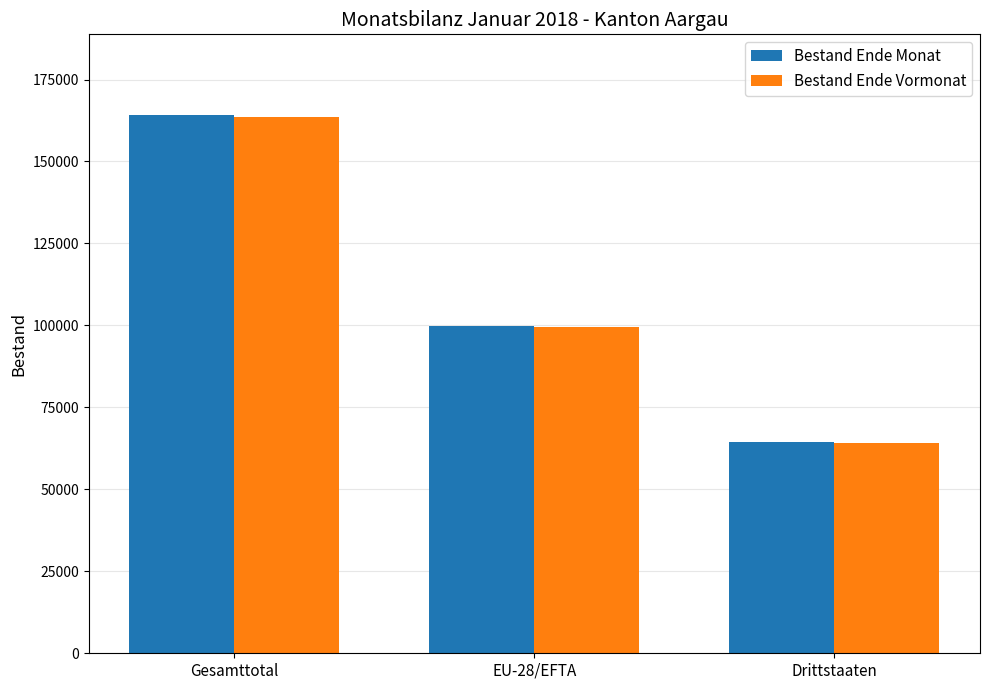

Which series has the widest spread of values?

Bestand Ende Monat